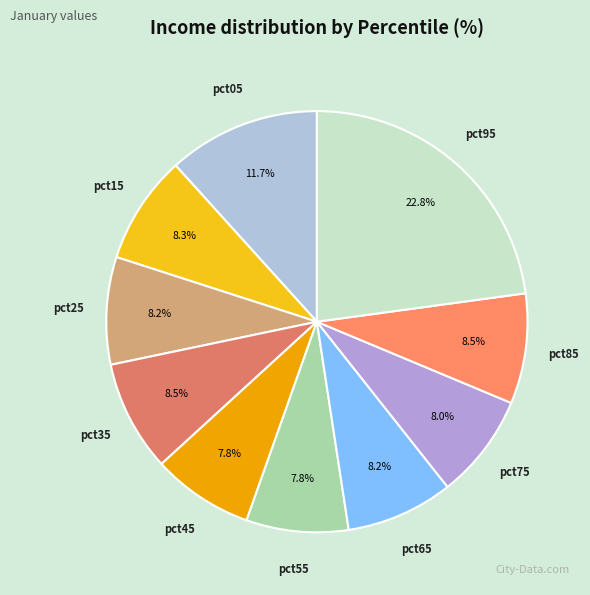

To the nearest percent, what percentage of the pie is pct55?

8%